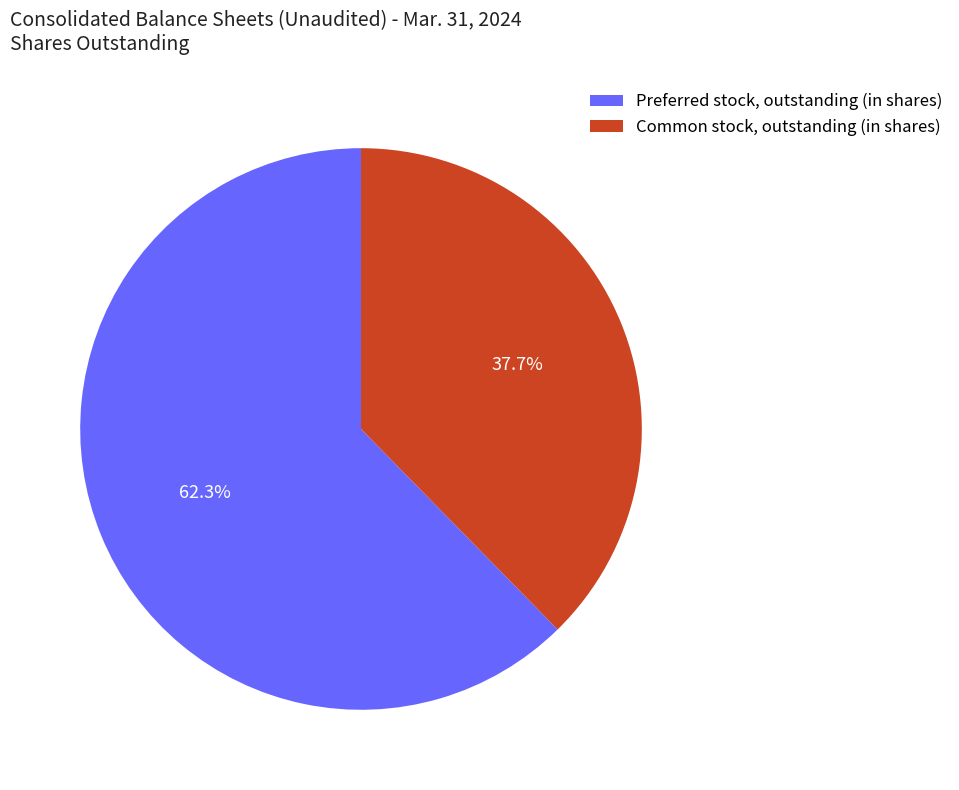

What percentage is the Common stock, outstanding (in shares) slice, to the nearest percent?

38%